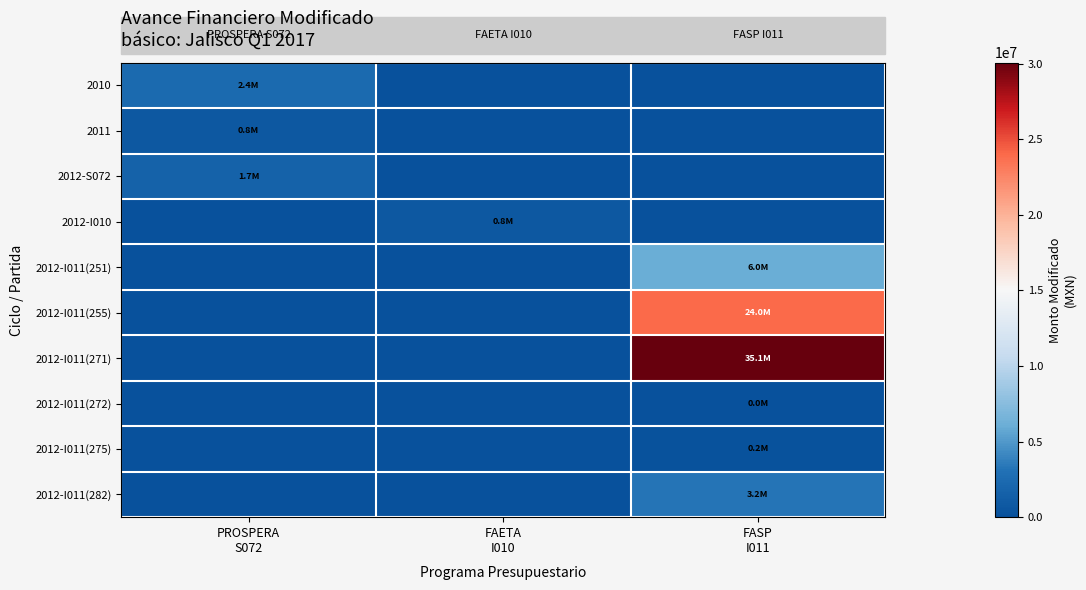

At how many categories does at least one series exceed 15073001?

1